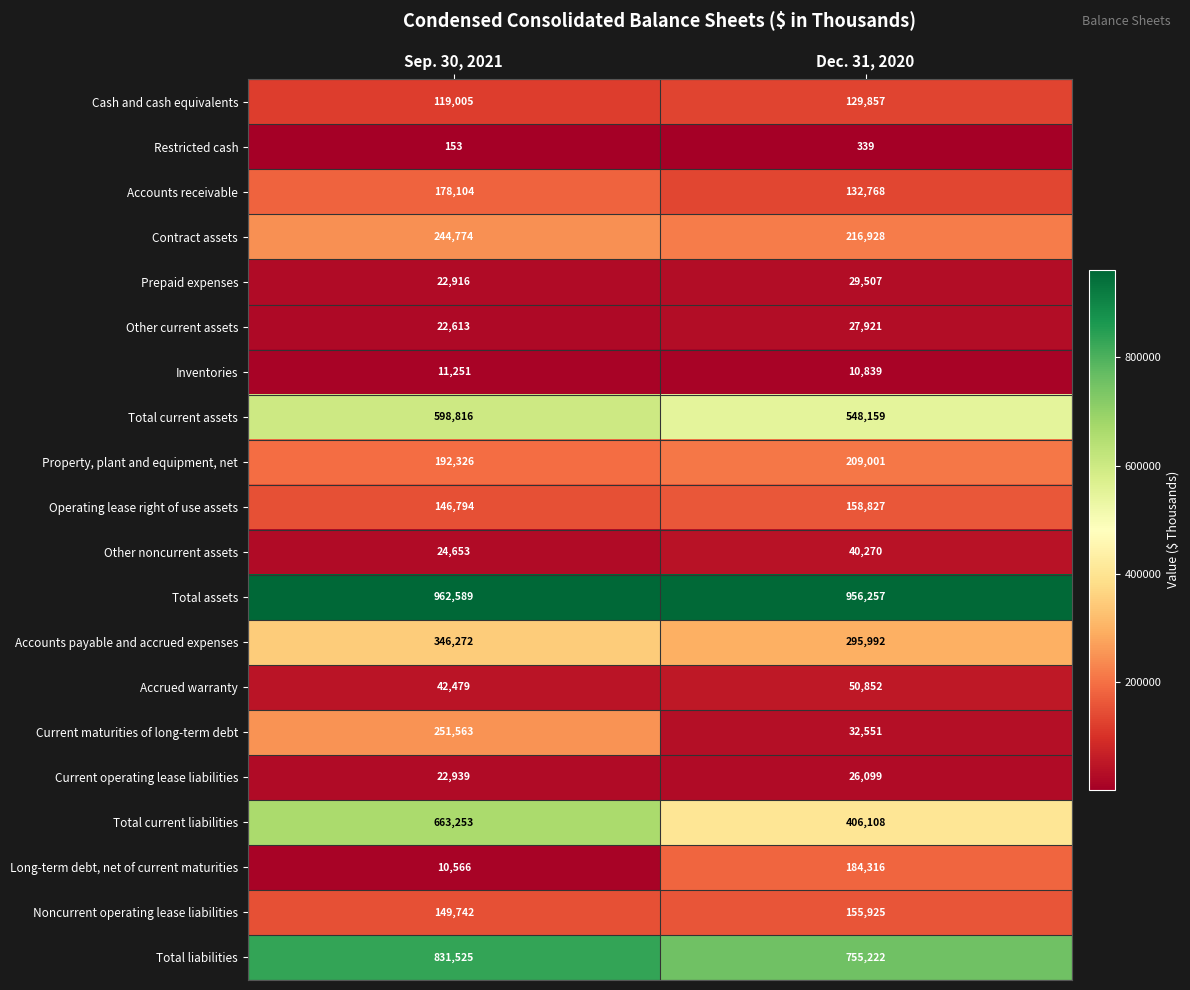

At which category is the sum across all series the highest?

Sep. 30, 2021